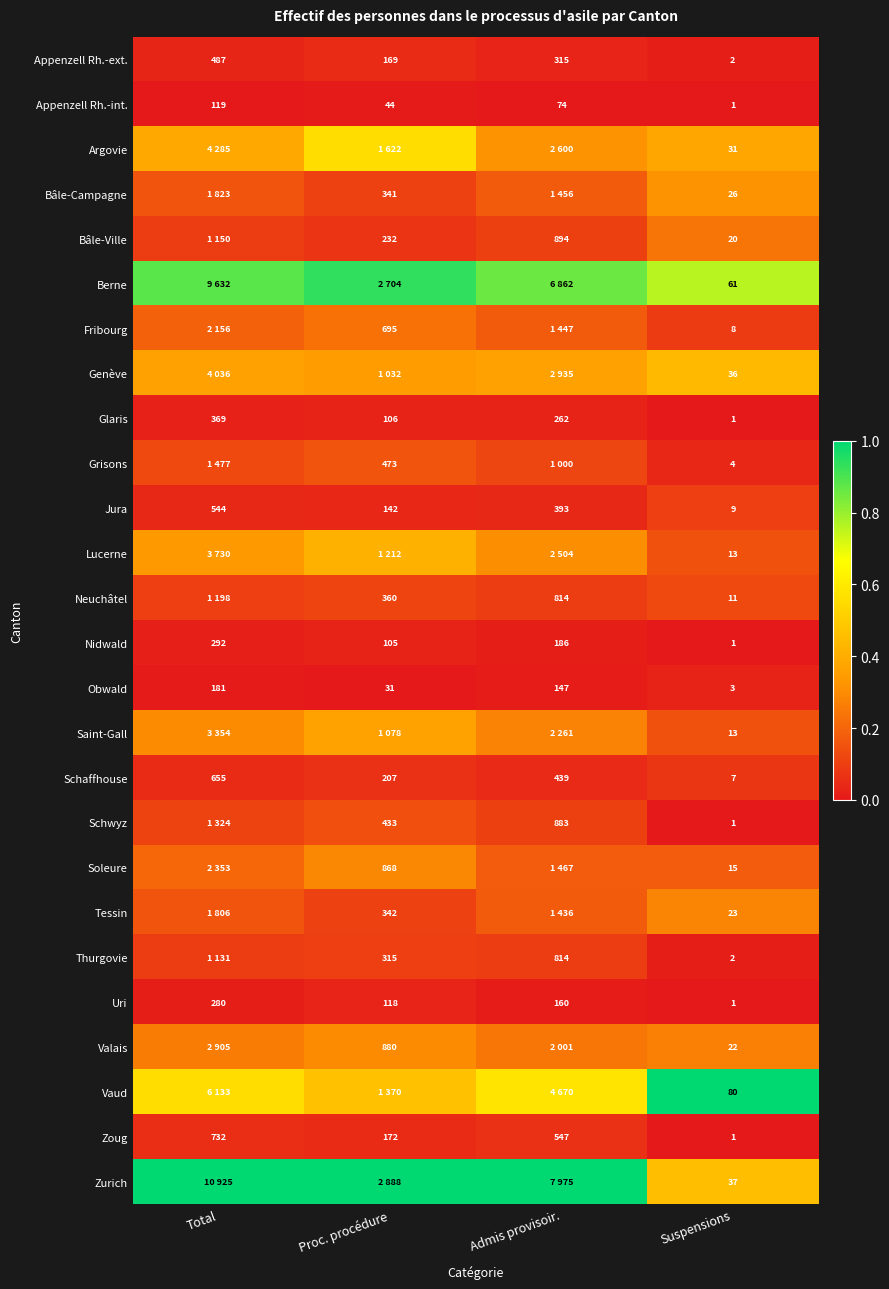

Where is Appenzell Rh.-ext. nearest to the value 244?

Admis provisoir.